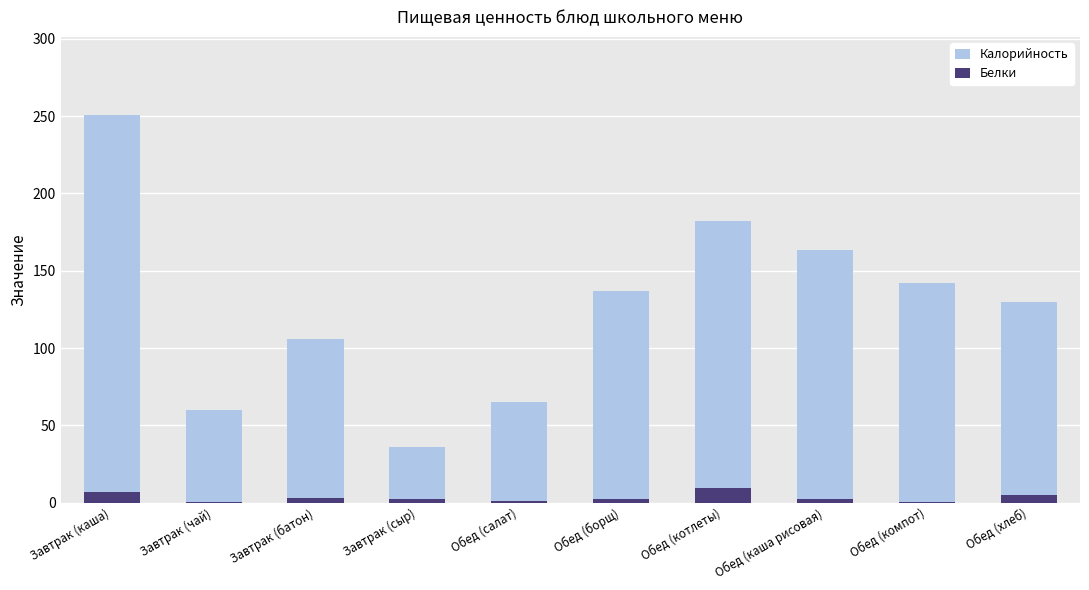

Reading left to right, extract all data points from this chart.

Калорийность: 251.0	60.0	106.0	36.0	65.0	137.0	182.0	163.5	142.0	130.0
Белки: 6.9	0.3	3.1	2.7	0.8	2.3	9.4	2.2	0.2	5.2